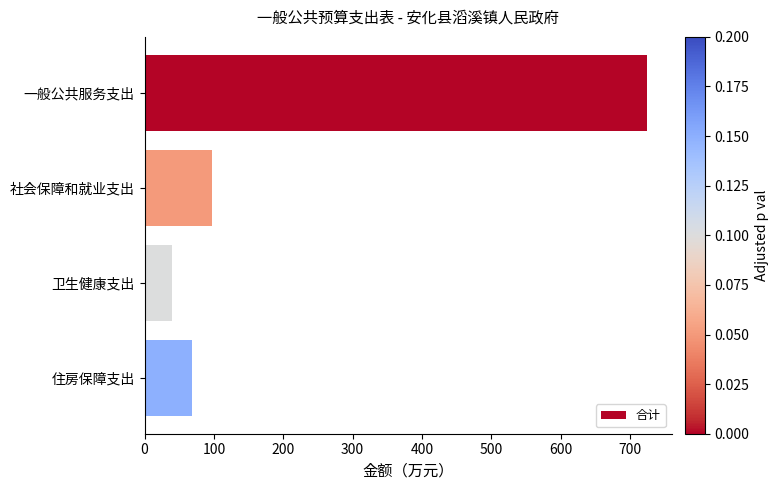

How many data points are above 96?

2